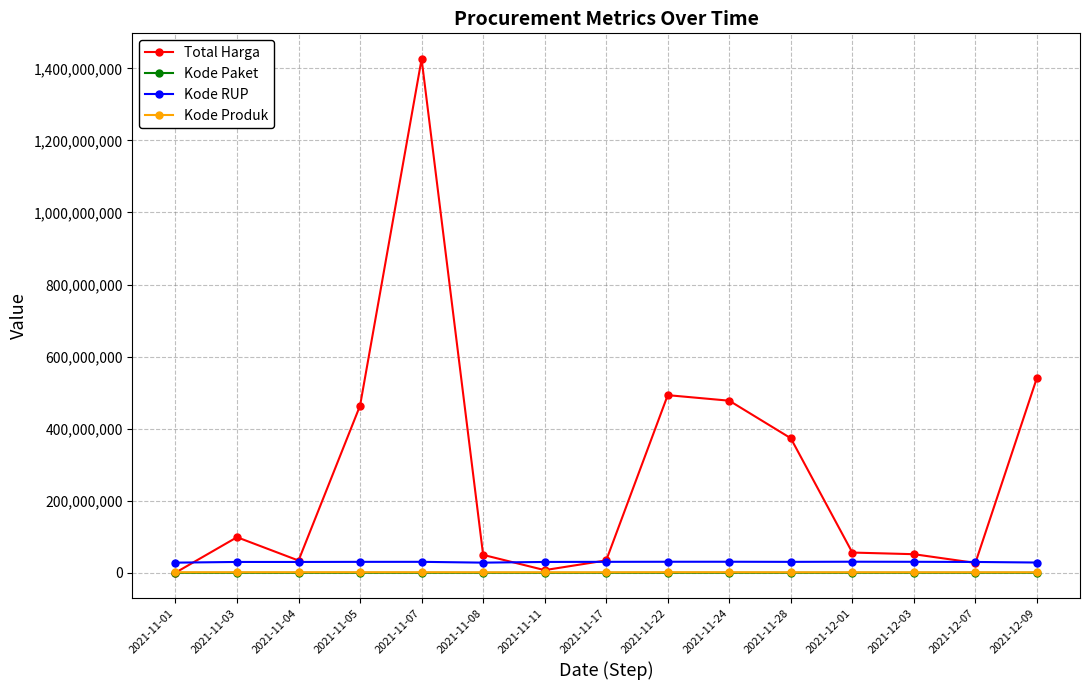

Which series has the widest spread of values?

Total Harga